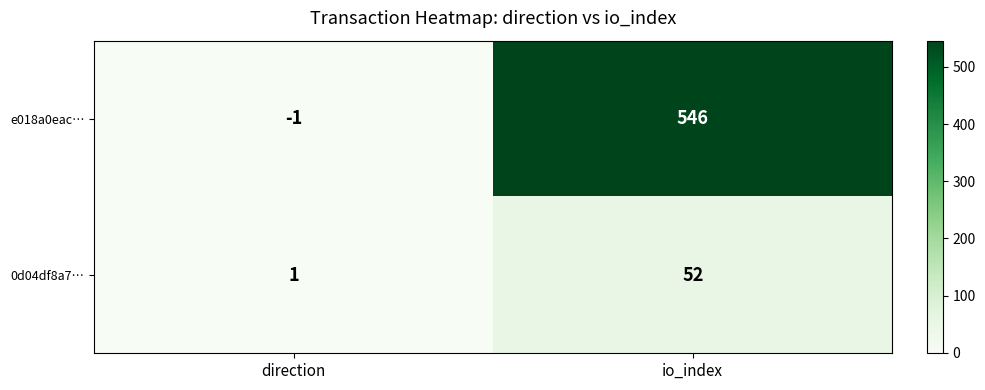

True or false: 0d04df8a7… has a value of 75 at io_index.

False